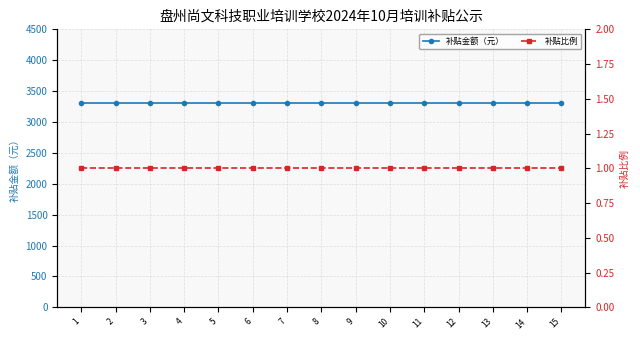

Reading left to right, list all the values displayed in this chart.

补贴金额（元）: 1=3300	2=3300	3=3300	4=3300	5=3300	6=3300	7=3300	8=3300	9=3300	10=3300	11=3300	12=3300	13=3300	14=3300	15=3300
补贴比例: 1=1	2=1	3=1	4=1	5=1	6=1	7=1	8=1	9=1	10=1	11=1	12=1	13=1	14=1	15=1